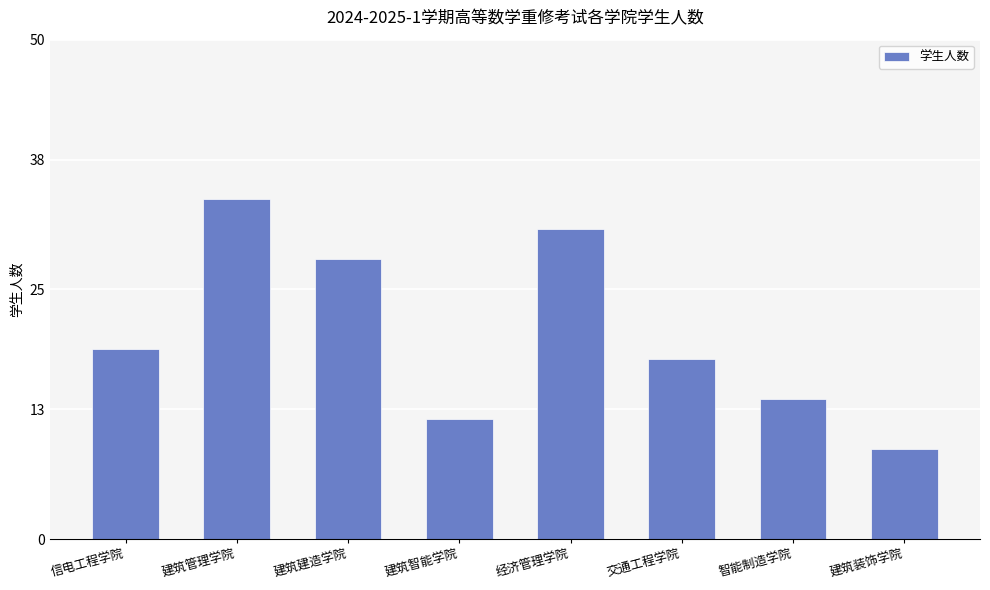

Is it true that the value at 交通工程学院 is 18?

True